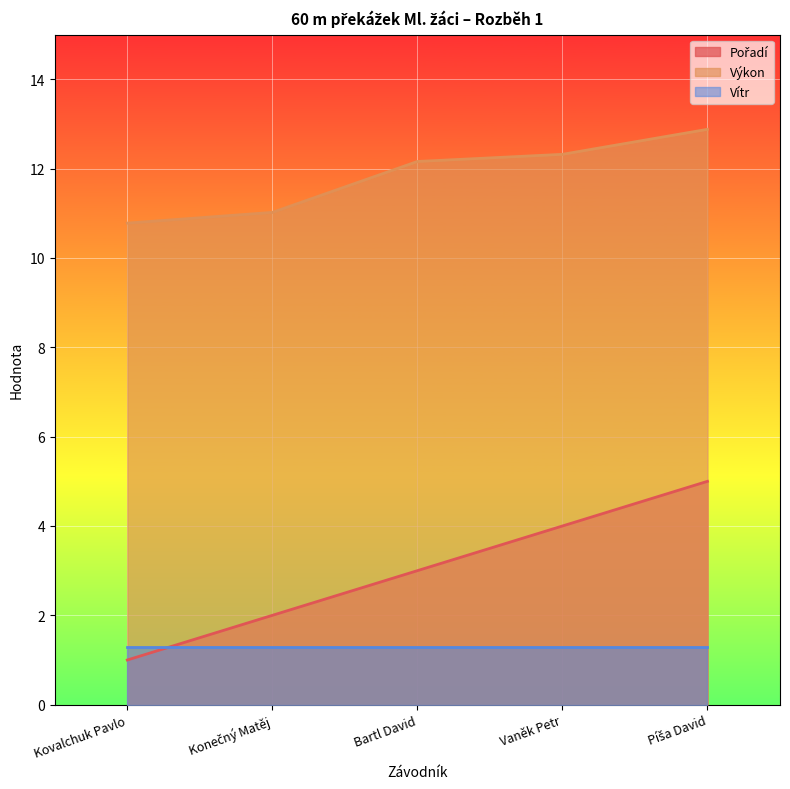

True or false: Pořadí and Výkon intersect in this chart.

False